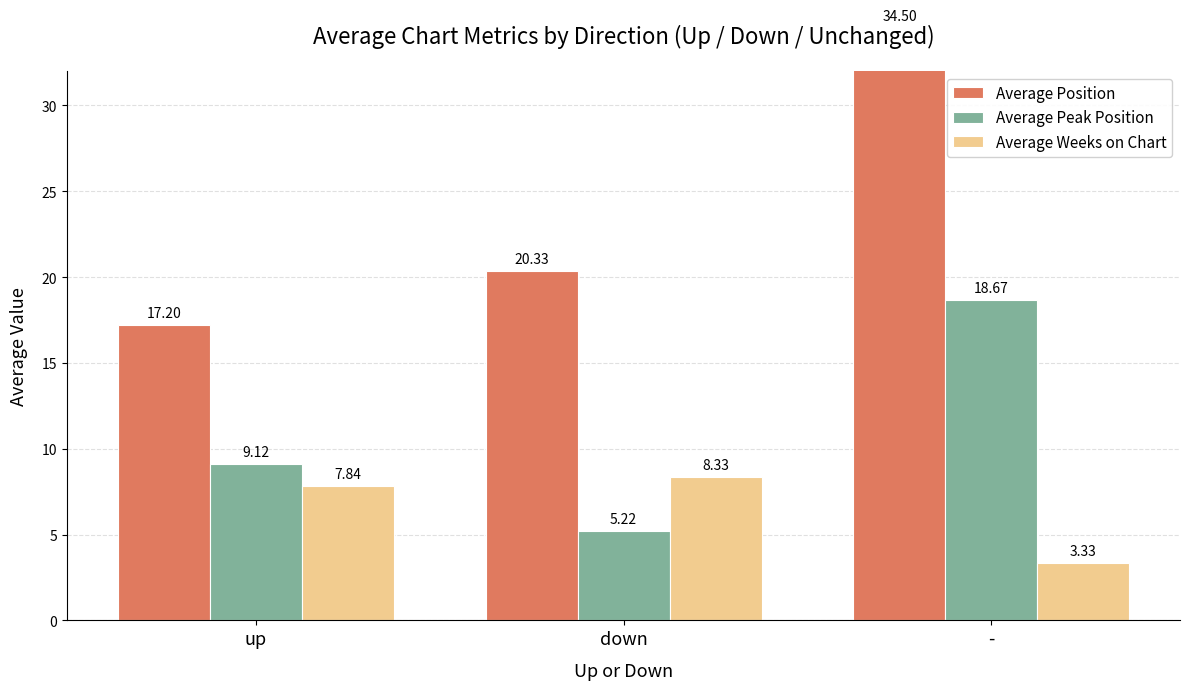

How many data points in Average Weeks on Chart are above 7?

2